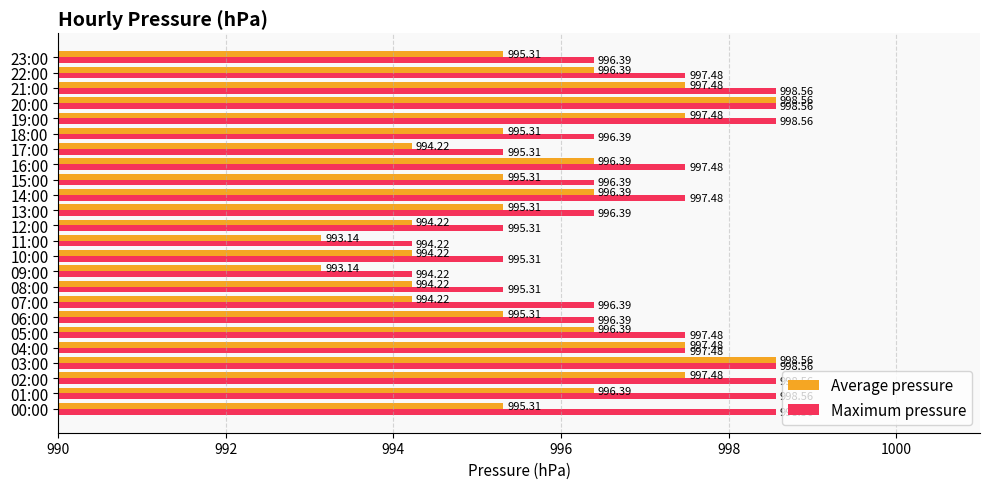

Which series has the largest range (max minus min)?

Average pressure